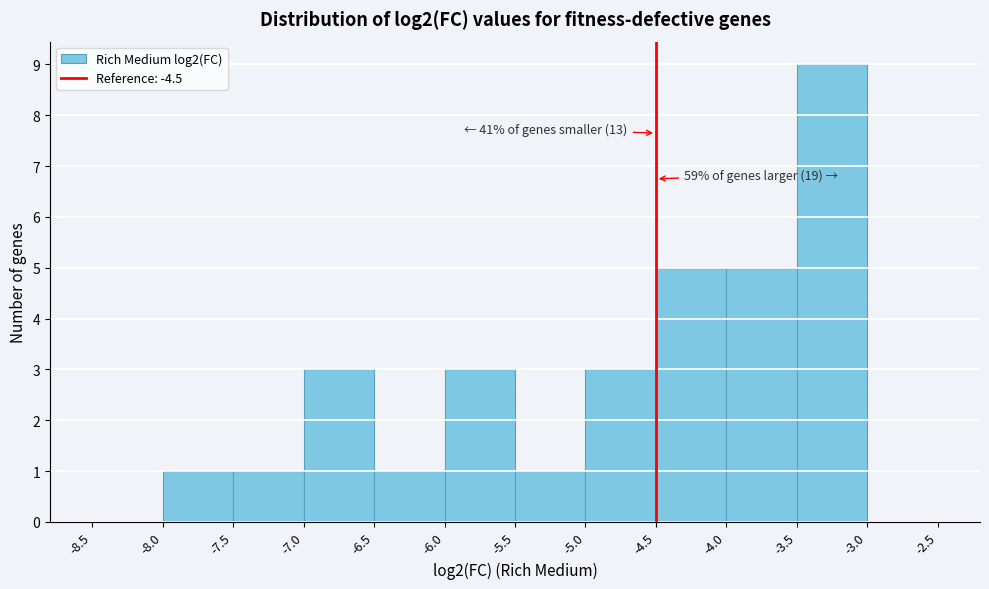

Which range on the x-axis has the tallest bar?

-3.5 to -3.0